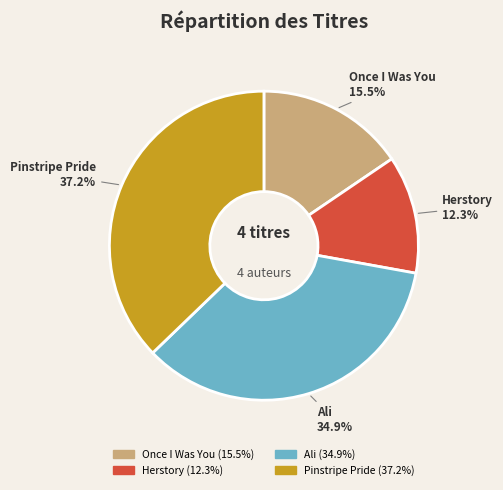

Is the sum of Ali and Herstory greater than half?

No